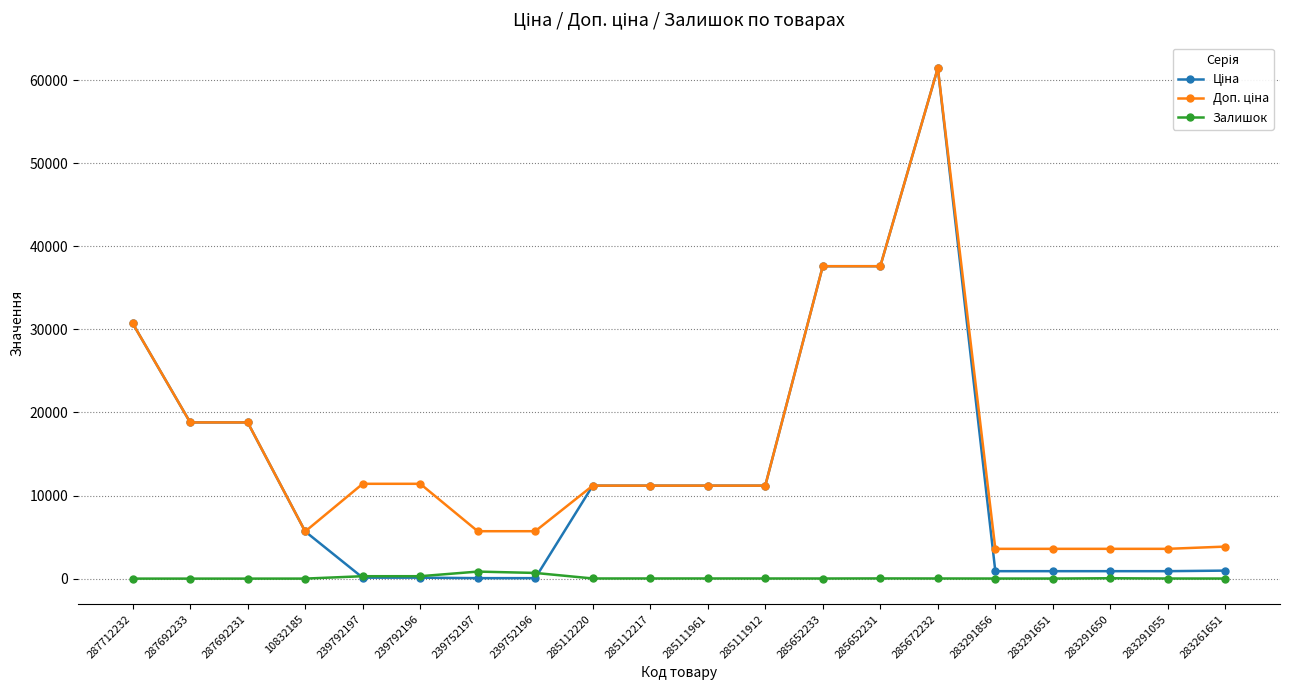

What is the label of the 20th point from the right?

287712232